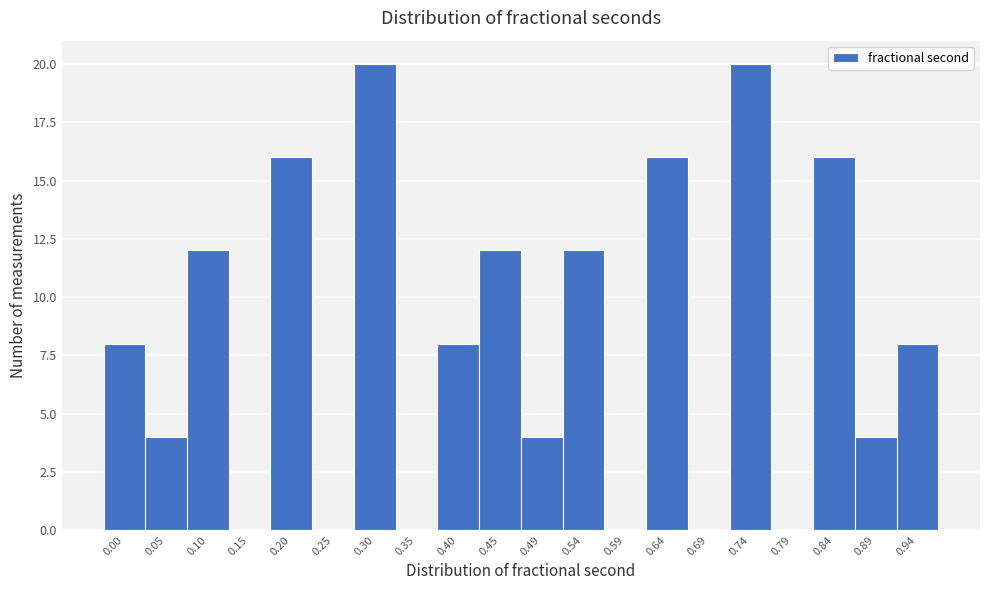

Reading right to left, what are all the values shown in this chart?

0.94=8	0.89=4	0.84=16	0.79=0	0.74=20	0.69=0	0.64=16	0.59=0	0.54=12	0.49=4	0.45=12	0.40=8	0.35=0	0.30=20	0.25=0	0.20=16	0.15=0	0.10=12	0.05=4	0.00=8